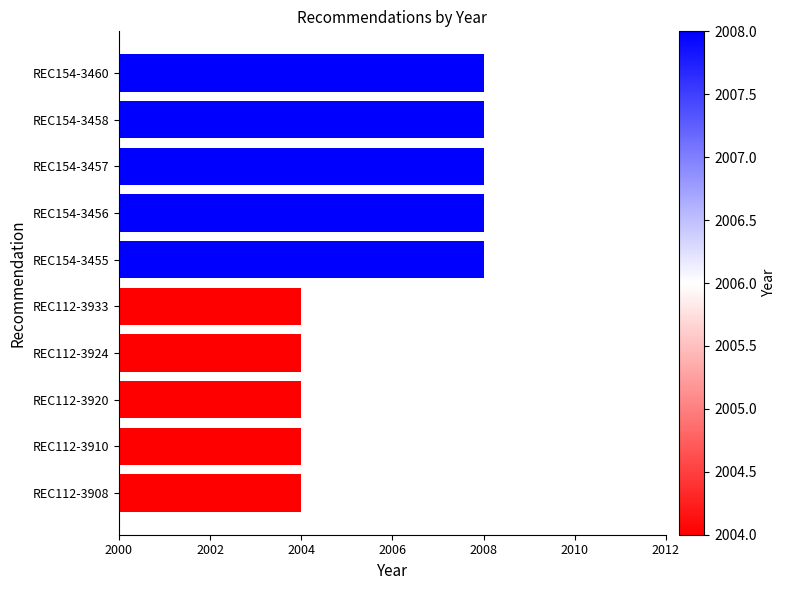

What is the sum of all values?

20060